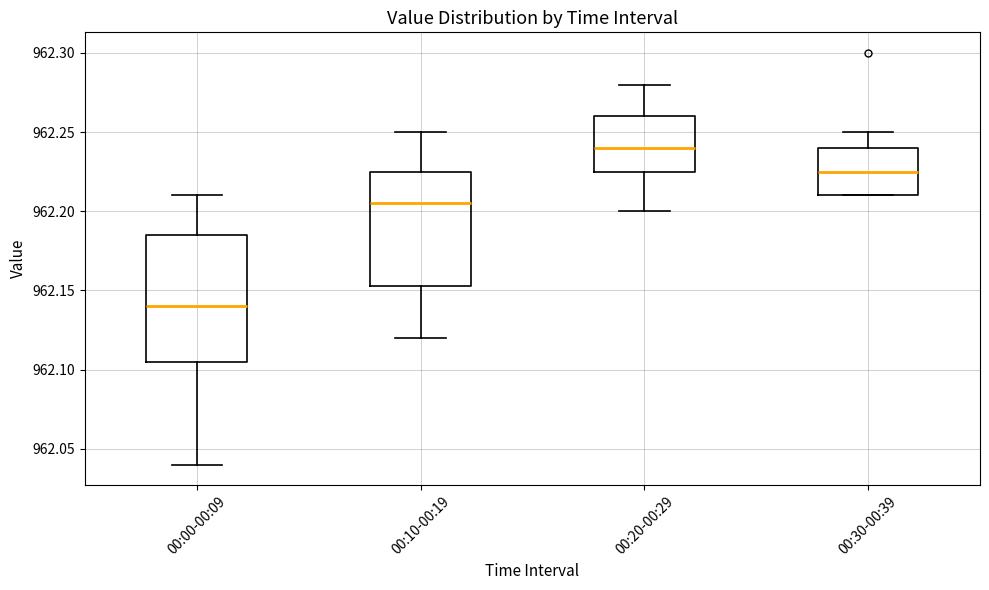

Reading left to right, transcribe this box plot: for each box, give where its median line is, the range the box spans, and where its two whiskers end, as read against the y-axis. The values are not printed on the chart, so give them approximately, as read against the axis.

00:00-00:09: median 962.140, box 962.105 to 962.185, whiskers 962.040 to 962.210
00:10-00:19: median 962.205, box 962.155 to 962.225, whiskers 962.120 to 962.250
00:20-00:29: median 962.240, box 962.225 to 962.260, whiskers 962.200 to 962.280
00:30-00:39: median 962.225, box 962.210 to 962.240, whiskers 962.210 to 962.250